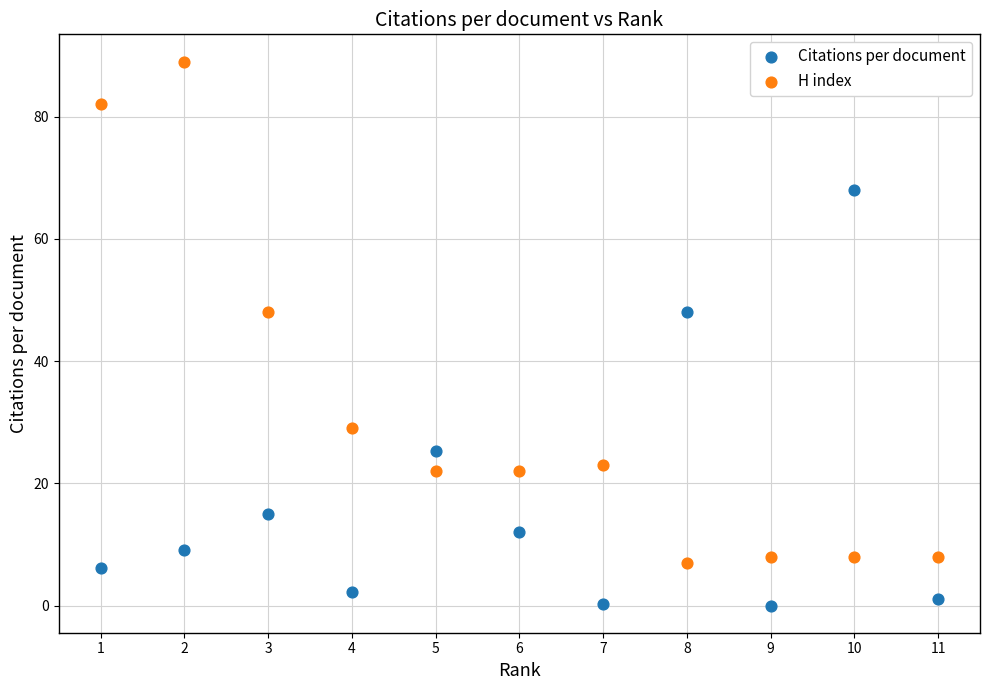

Across all data points, what is the range of X values (max minus min)?

10.0